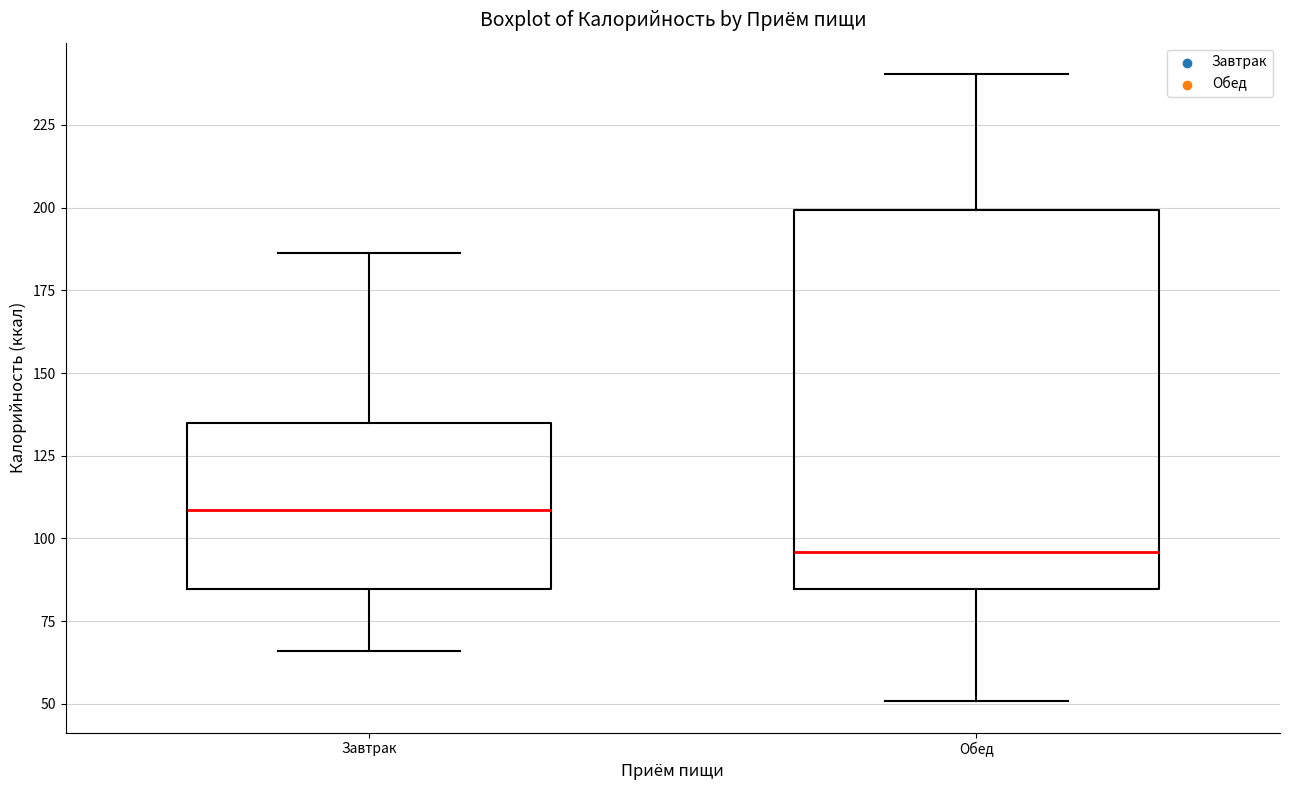

Reading left to right, read every box against the y-axis: the position of its median line, the range the box covers, and the ends of its whiskers. The values are not printed on the chart, so give them approximately, as read against the axis.

Завтрак: median 110, box 85 to 135, whiskers 65 to 185
Обед: median 95, box 85 to 200, whiskers 50 to 240